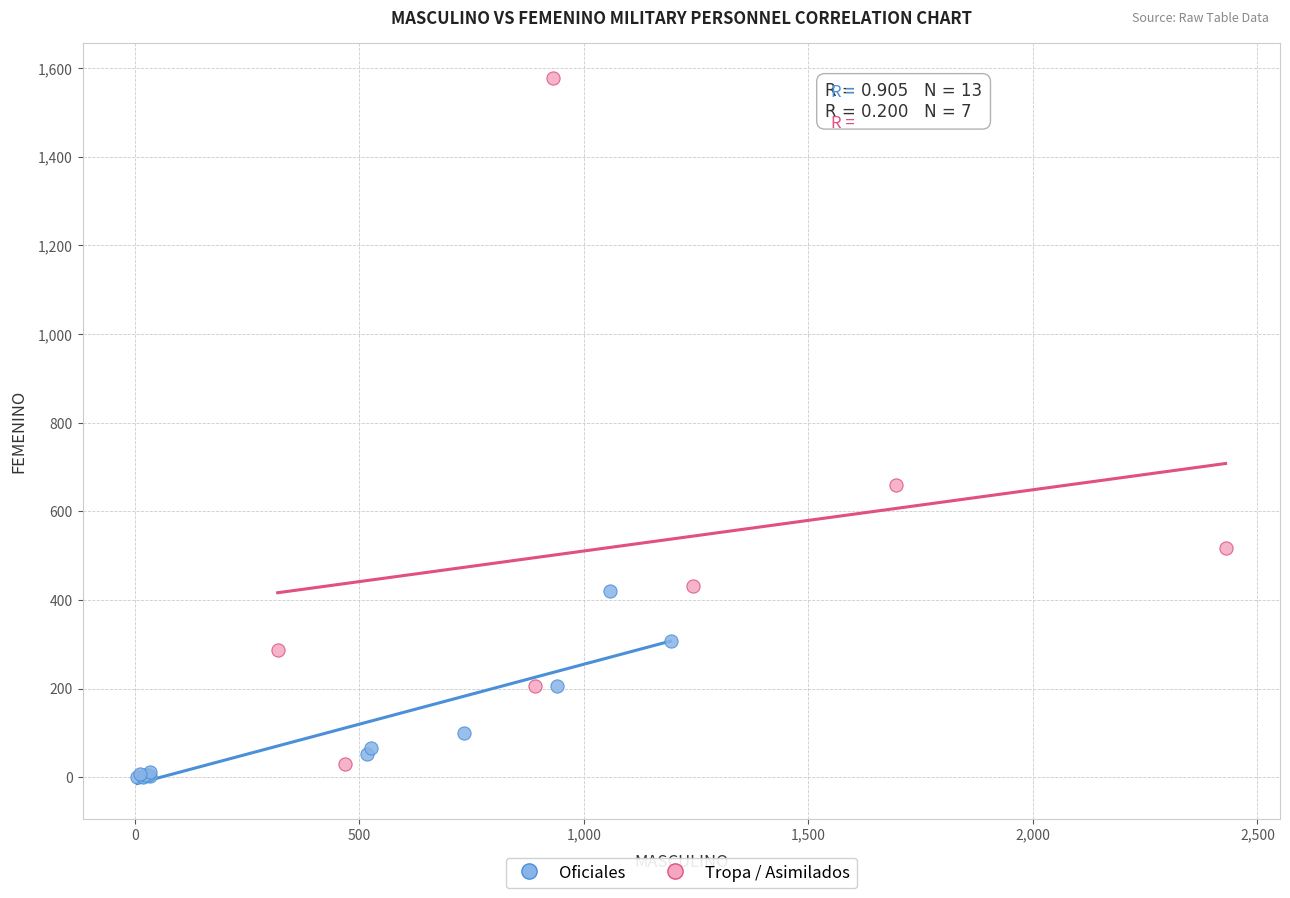

Which series contains the lowest Y value?

Oficiales